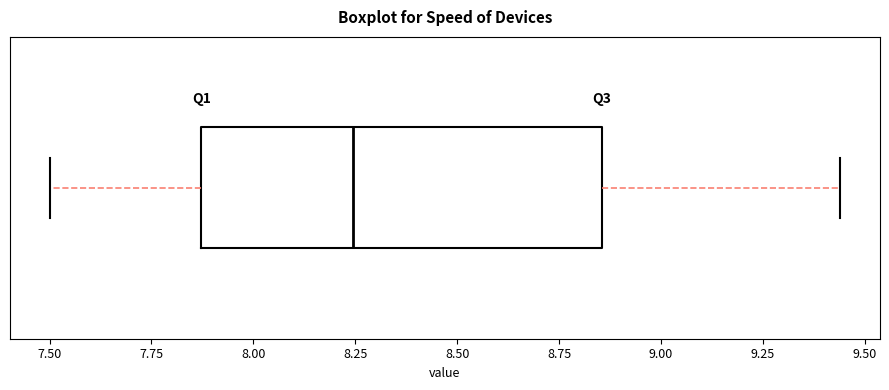

Transcribe this box plot: give where the median line is, the range the box spans, and where the two whiskers end, as read against the x-axis. The values are not printed on the chart, so give them approximately, as read against the axis.

median 8.25, box 7.85 to 8.85, whiskers 7.50 to 9.45